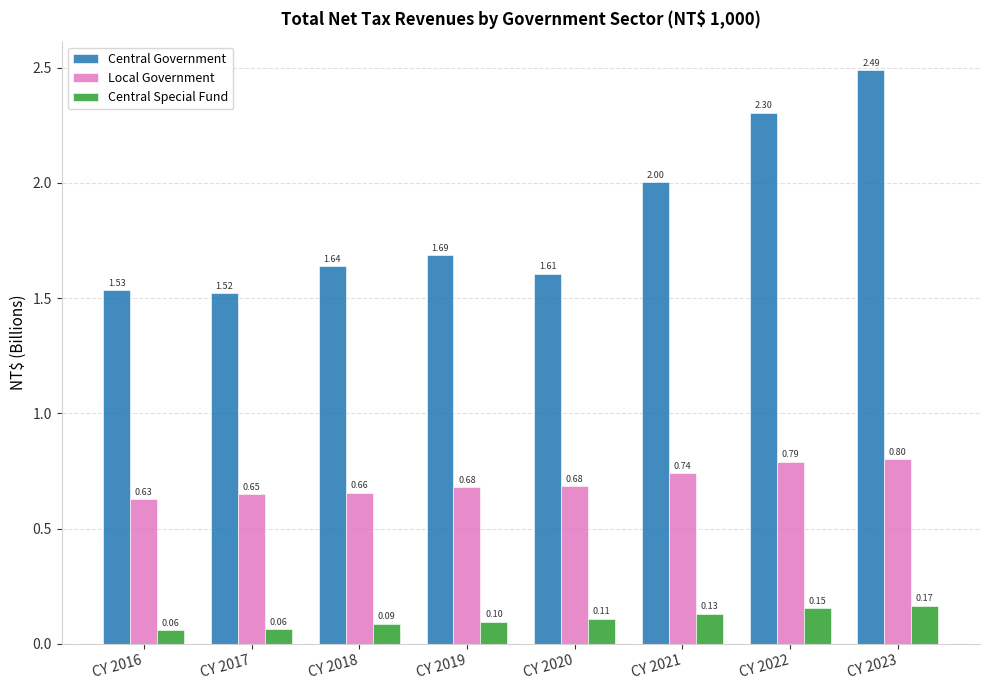

The value of Central Special Fund at CY 2020 is 0.2. True or false?

False